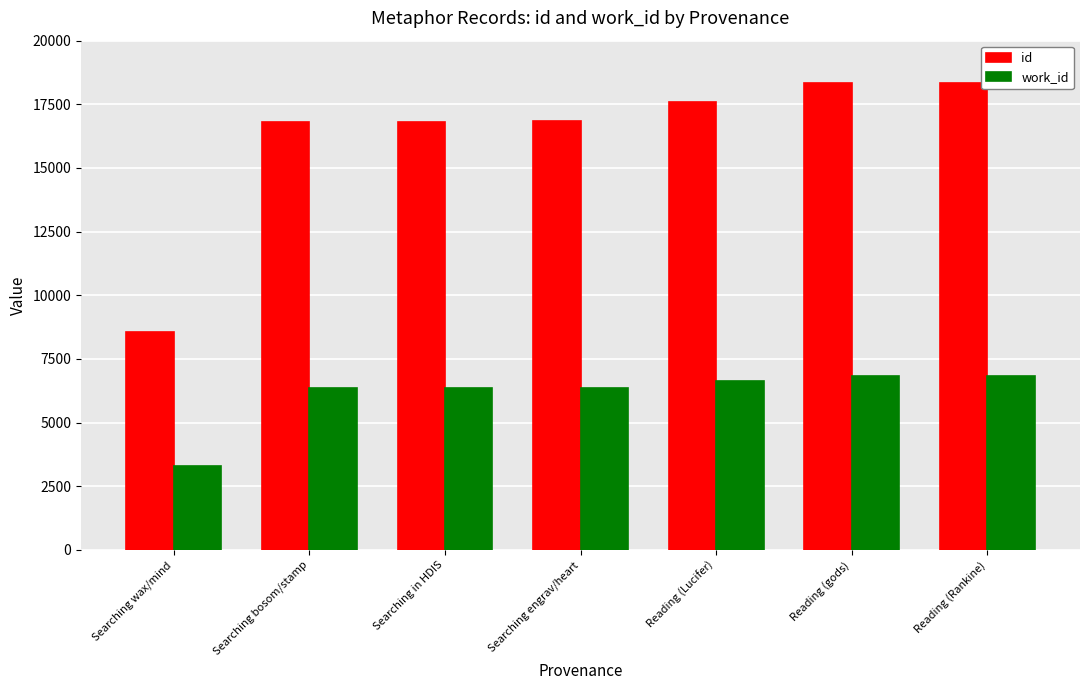

At which label does id reach its minimum?

Searching wax/mind